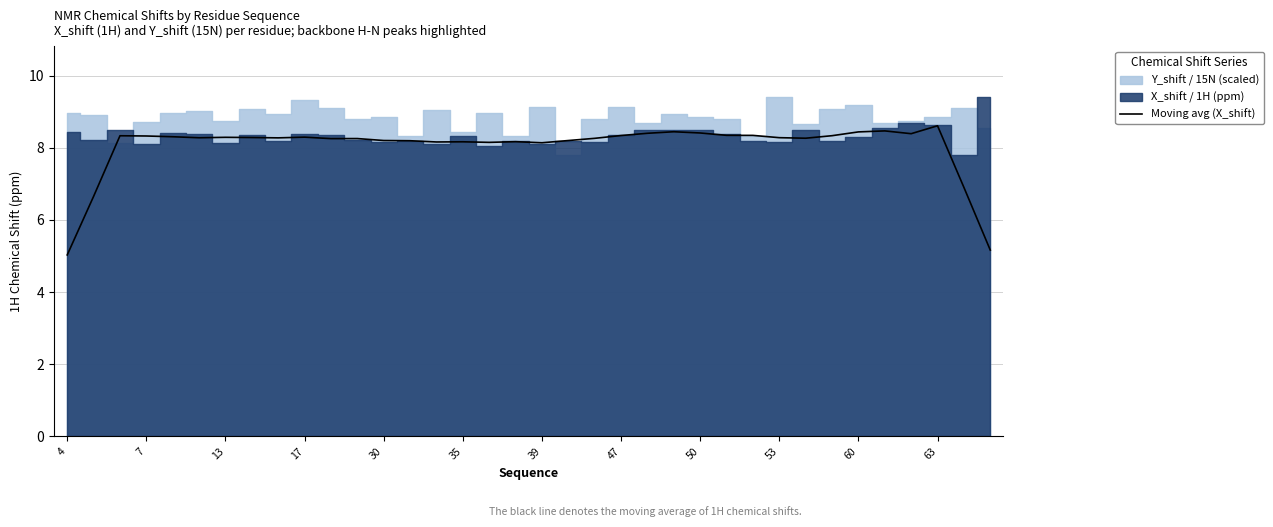

What is the lowest value of the Moving avg (X_shift) series?

5.0